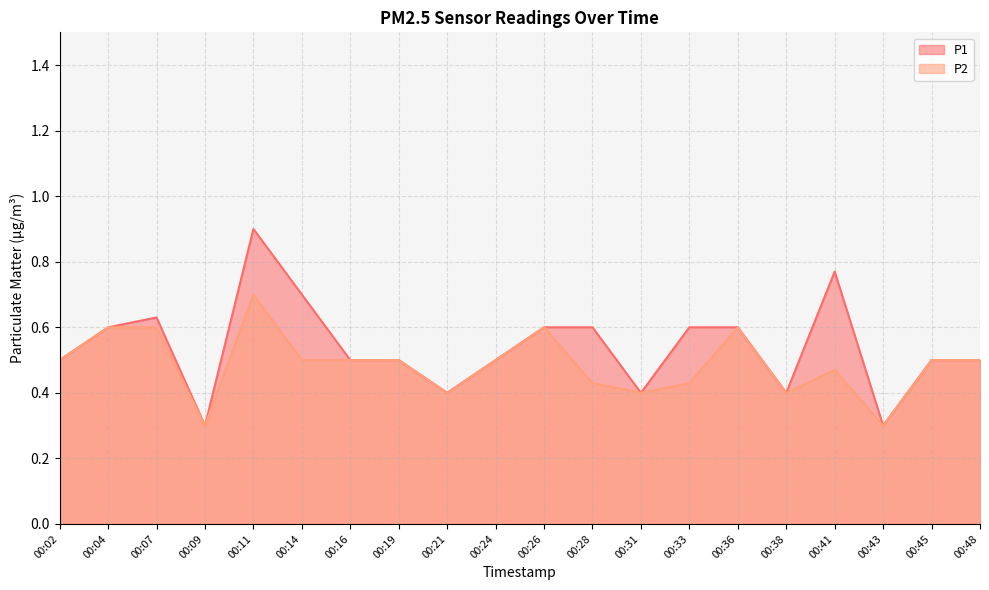

What is the average value of the P2 series?

0.5